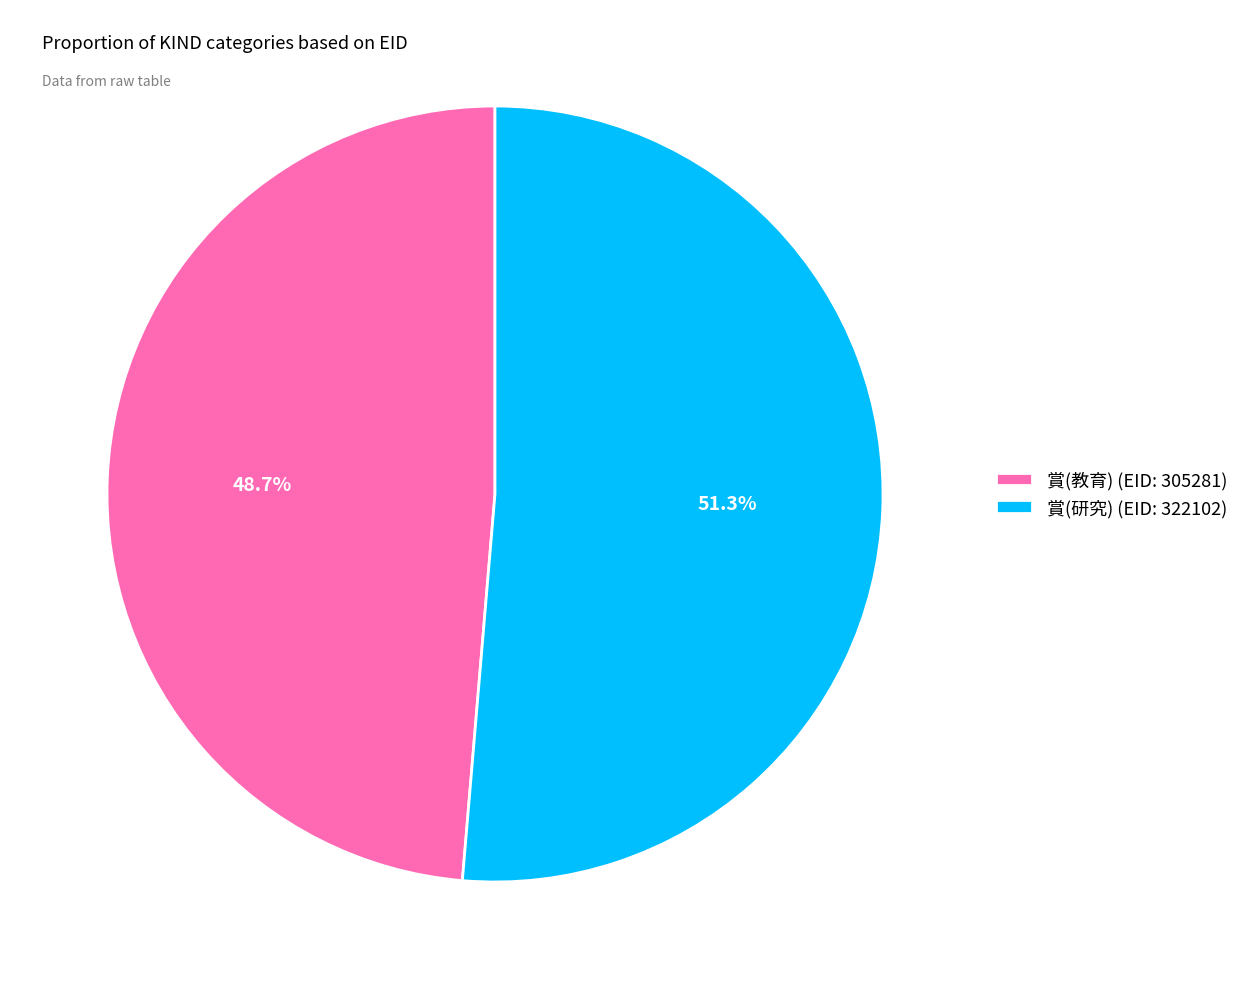

Count the number of slices in the pie.

2